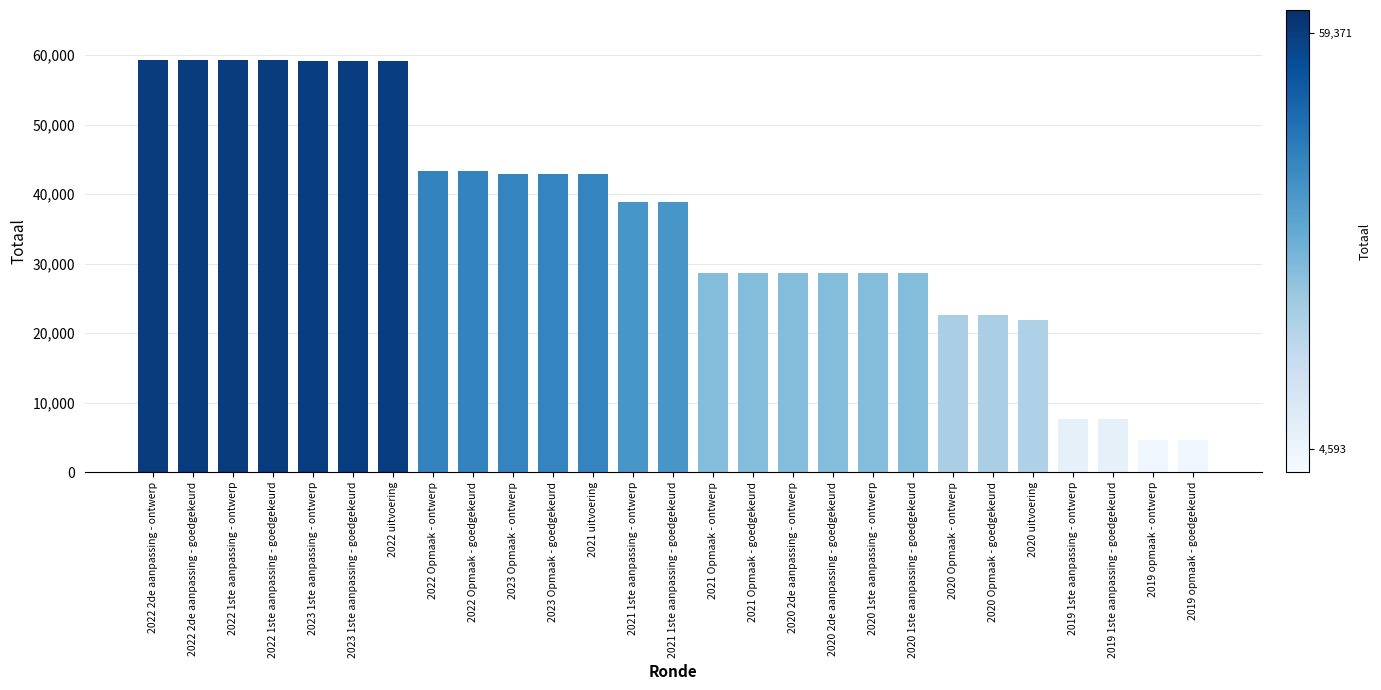

Where does the data first go above 38862?

2022 2de aanpassing - ontwerp